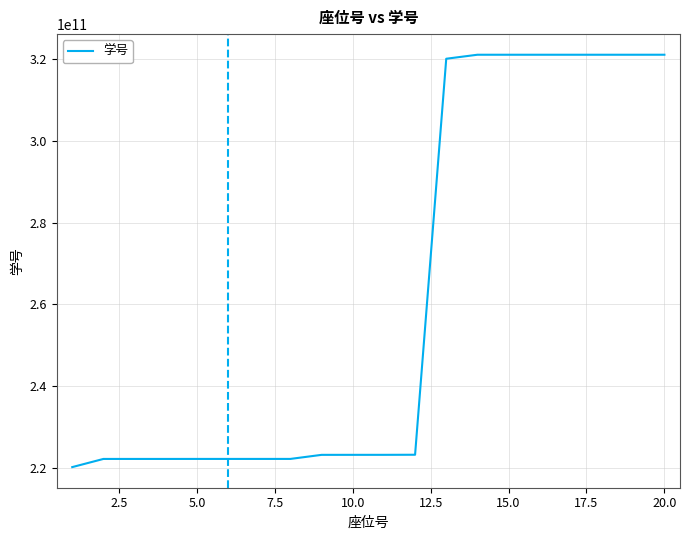

What is the difference between the maximum and minimum values?

101001899079